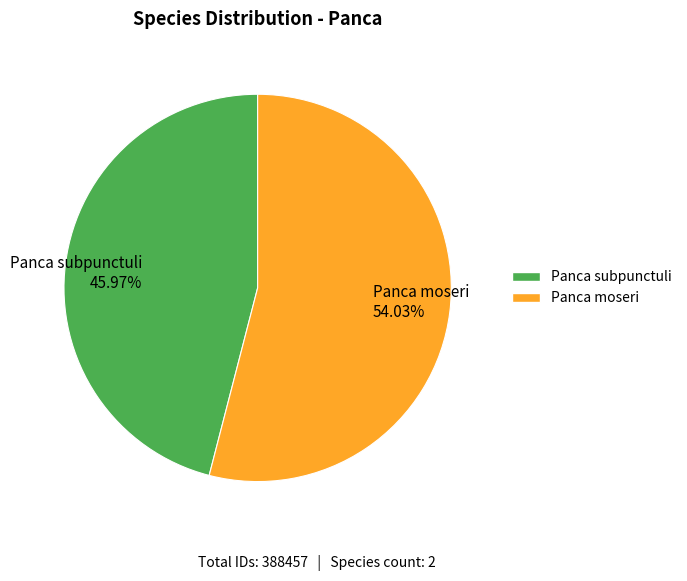

Approximately how many times larger is the value at Panca moseri compared to Panca subpunctuli?

1.2